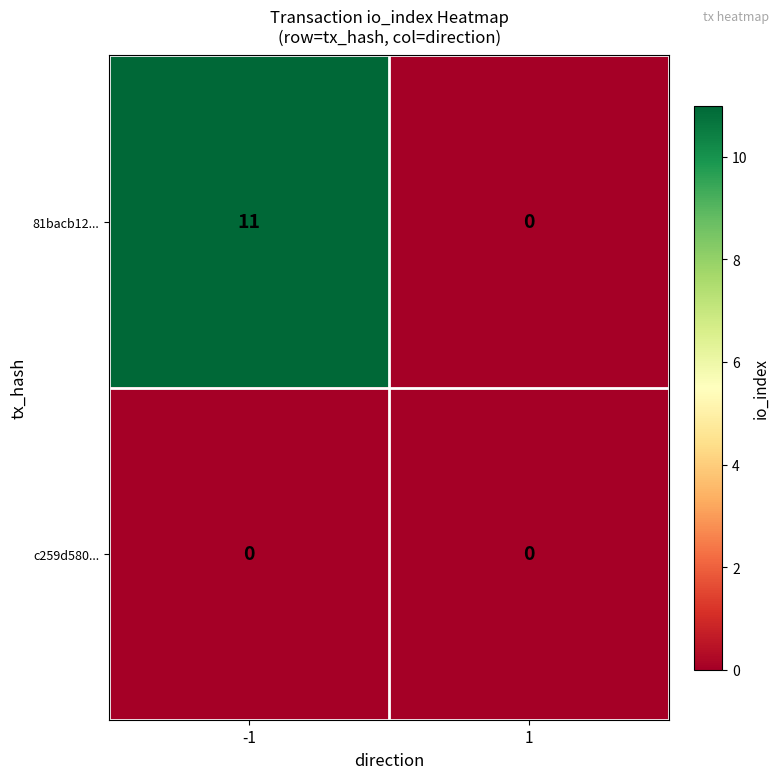

What is the spread (max minus min) of values at -1?

11